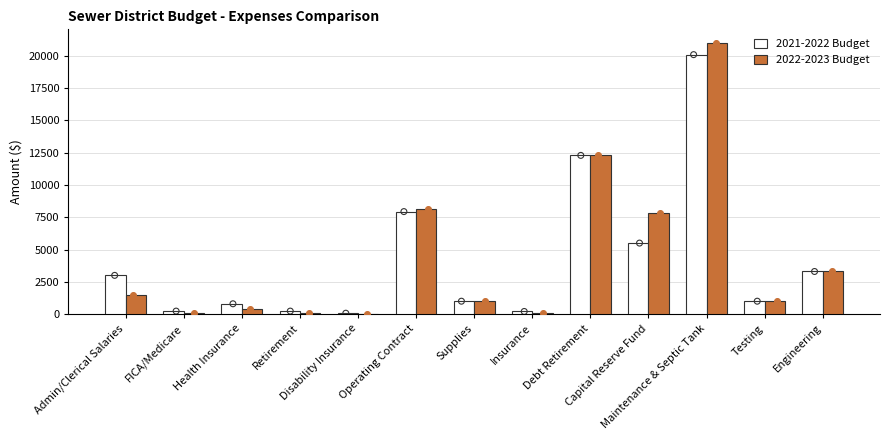

Which series reaches the minimum Y coordinate?

2022-2023 Budget